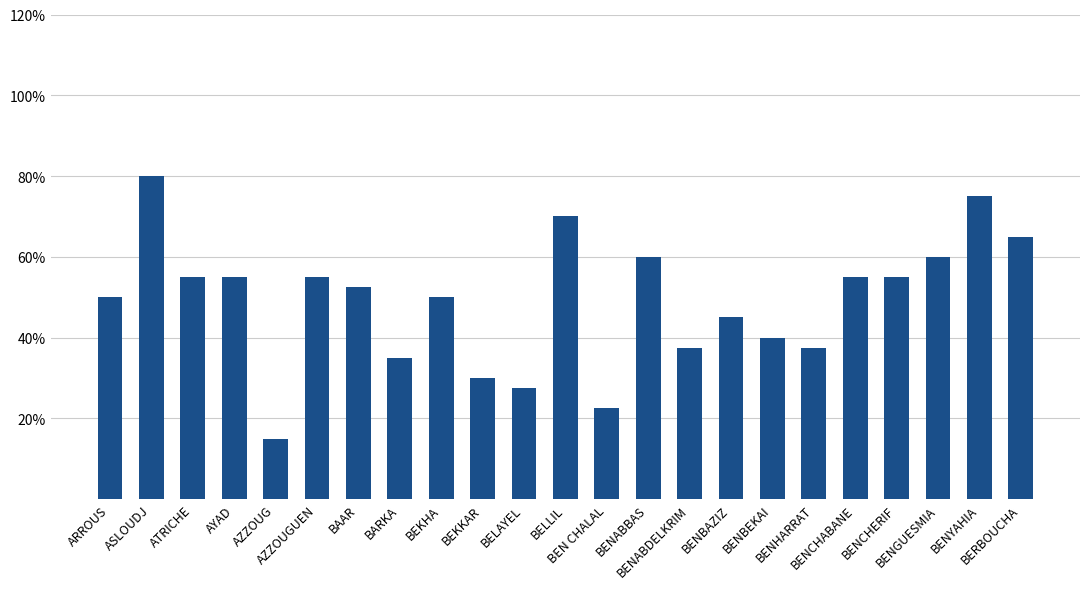

What is the value of the 22nd bar from the left?

75.0